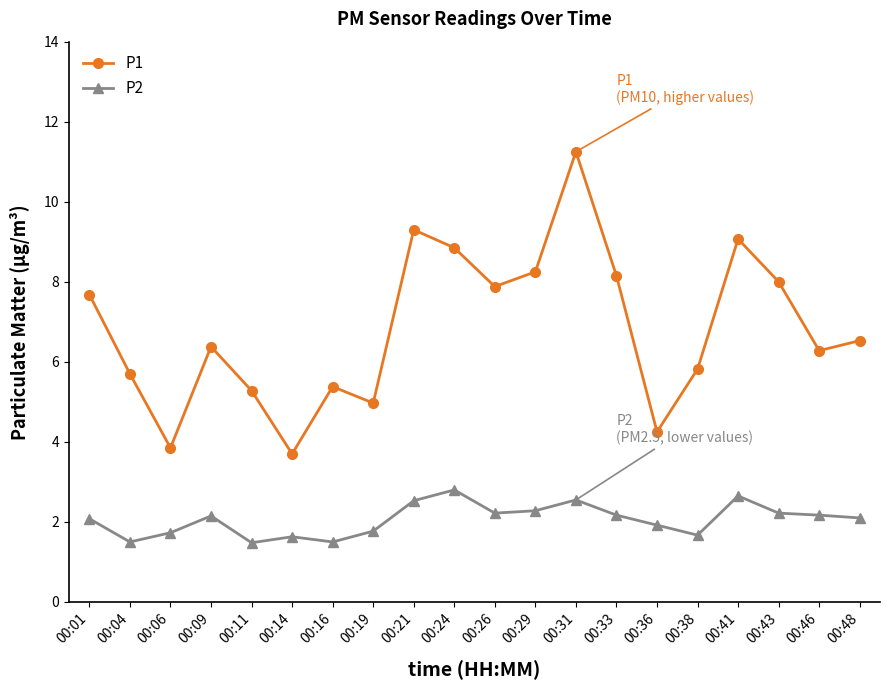

The value of P2 at 00:01 is 2.1. True or false?

True